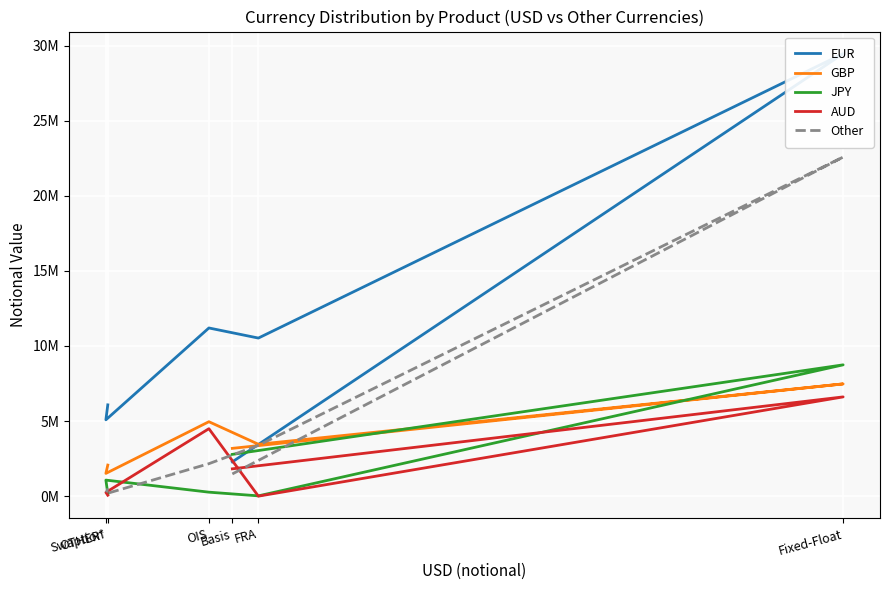

At how many categories does at least one series exceed 19808498?

1